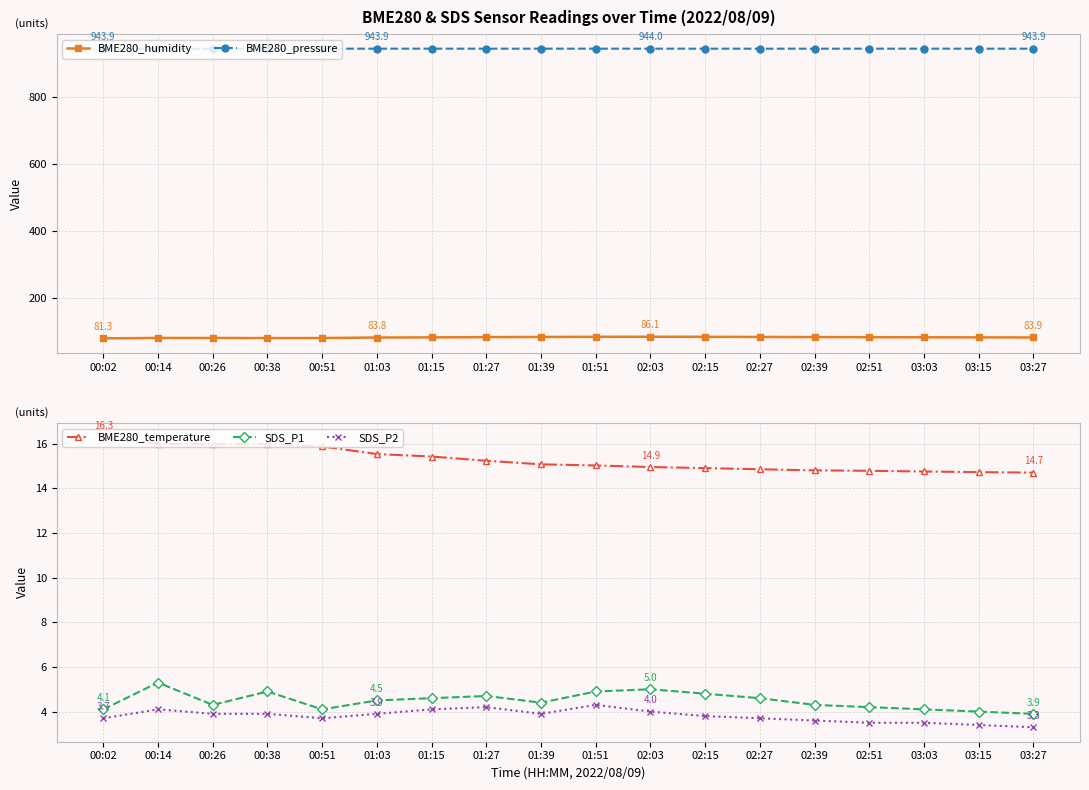

What is the sum of all BME280_humidity values?

1514.9